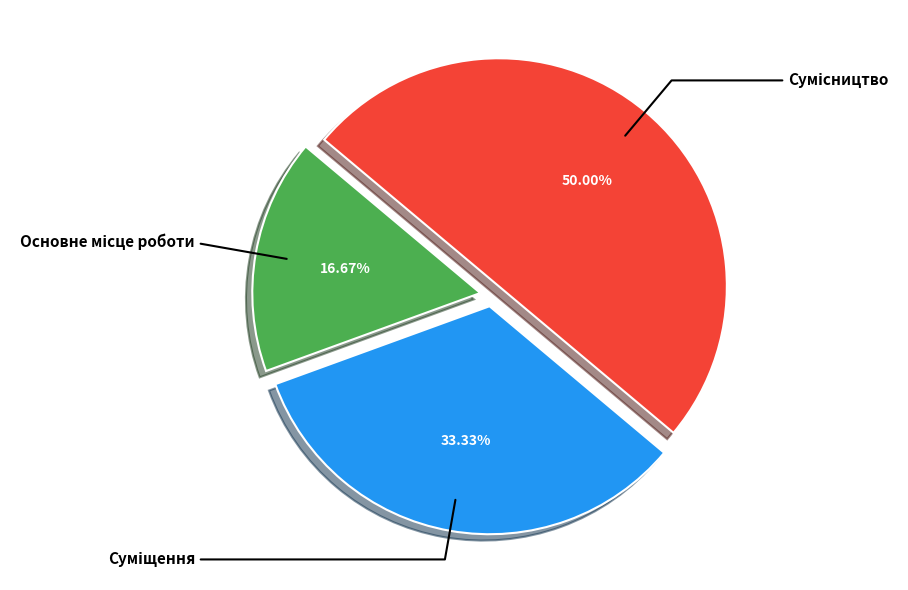

How much of the chart is everything except Суміщення?

66.7%